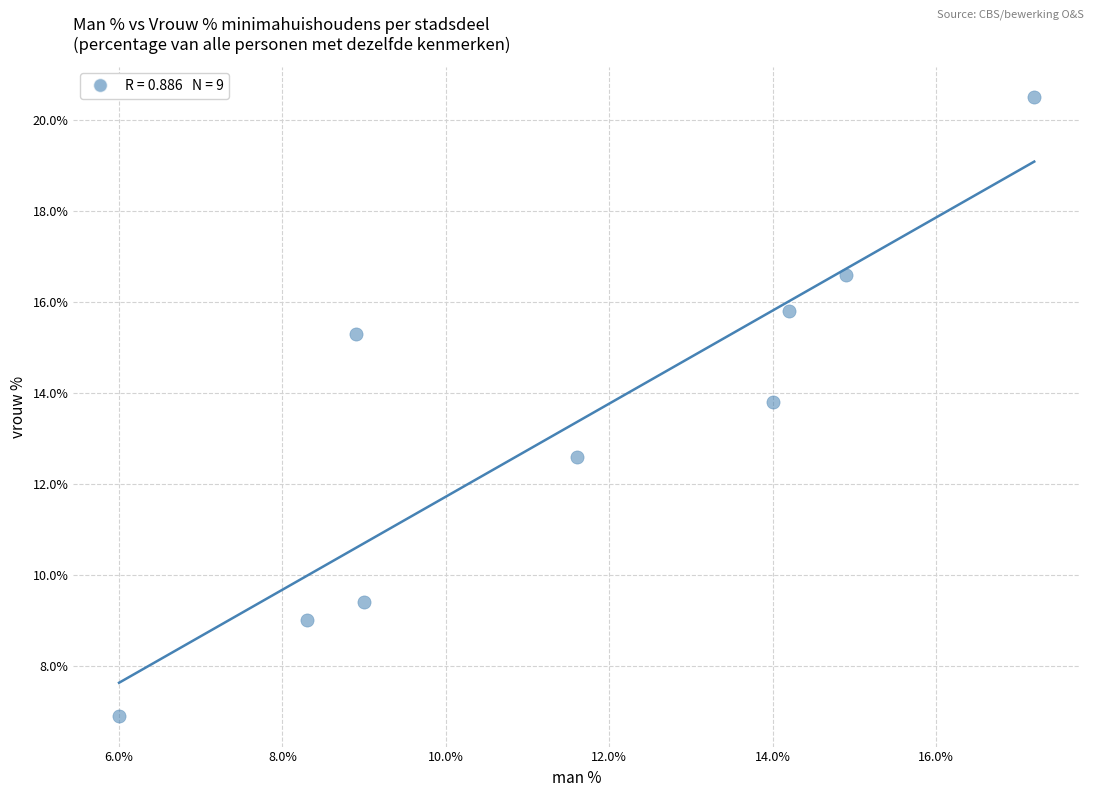

What Y value in the scatter plot is closest to 13?

12.6